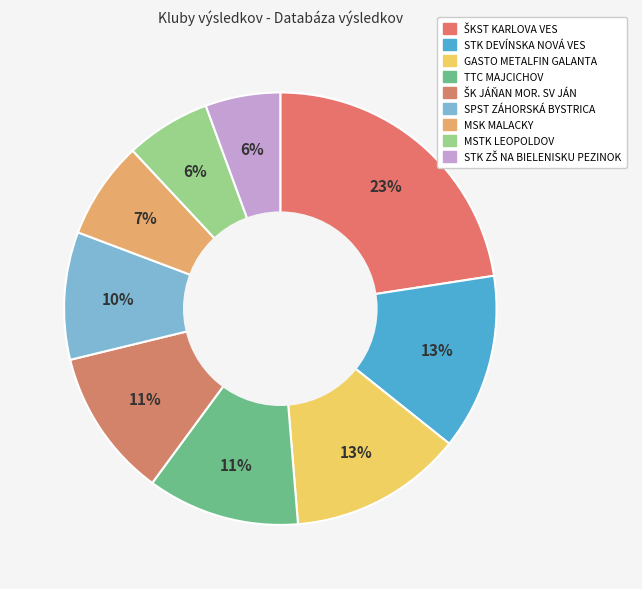

To the nearest percent, what percentage of the pie is ŠKST KARLOVA VES?

23%